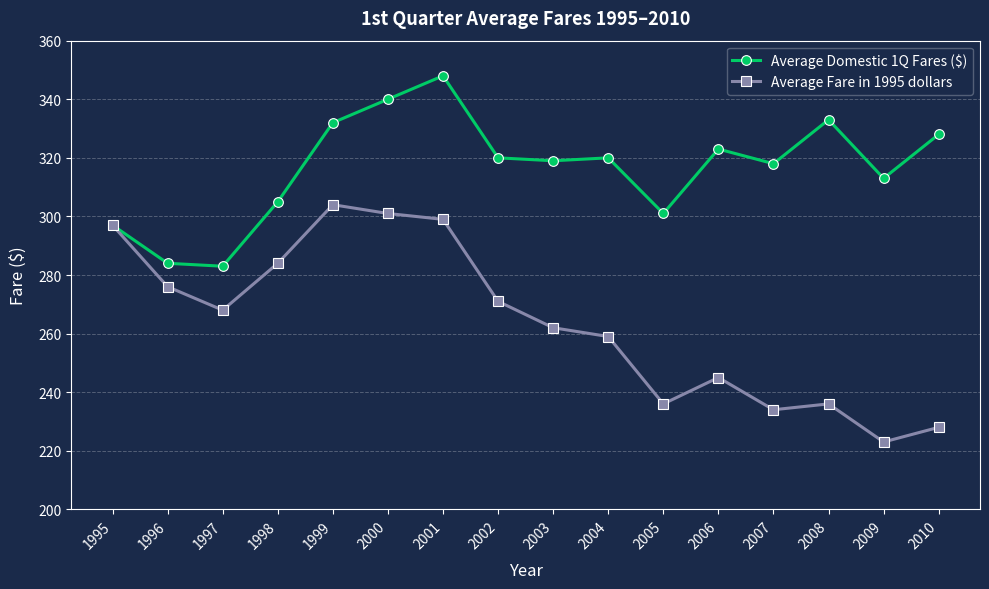

What is the sum of all Average Domestic 1Q Fares ($) values?

5064